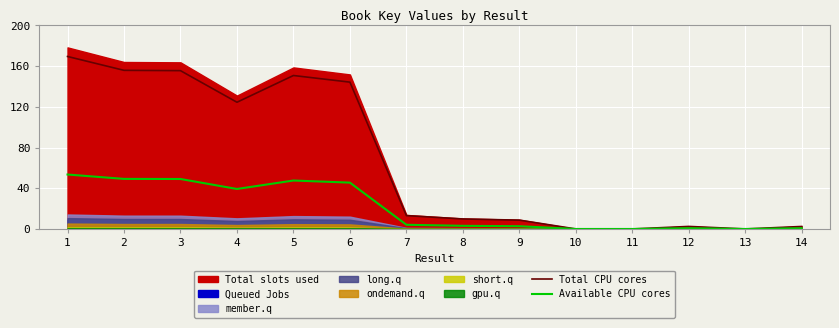

In Total CPU cores, how many points are higher than both neighbors (excluding endpoints)?

2